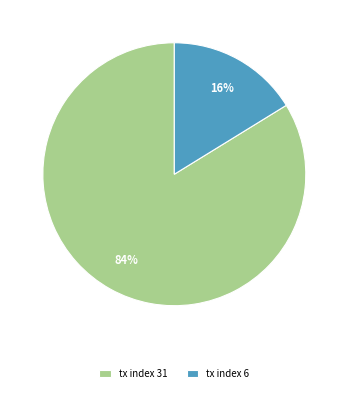

The tx index 31 slice represents 89% of the pie. True or false?

False